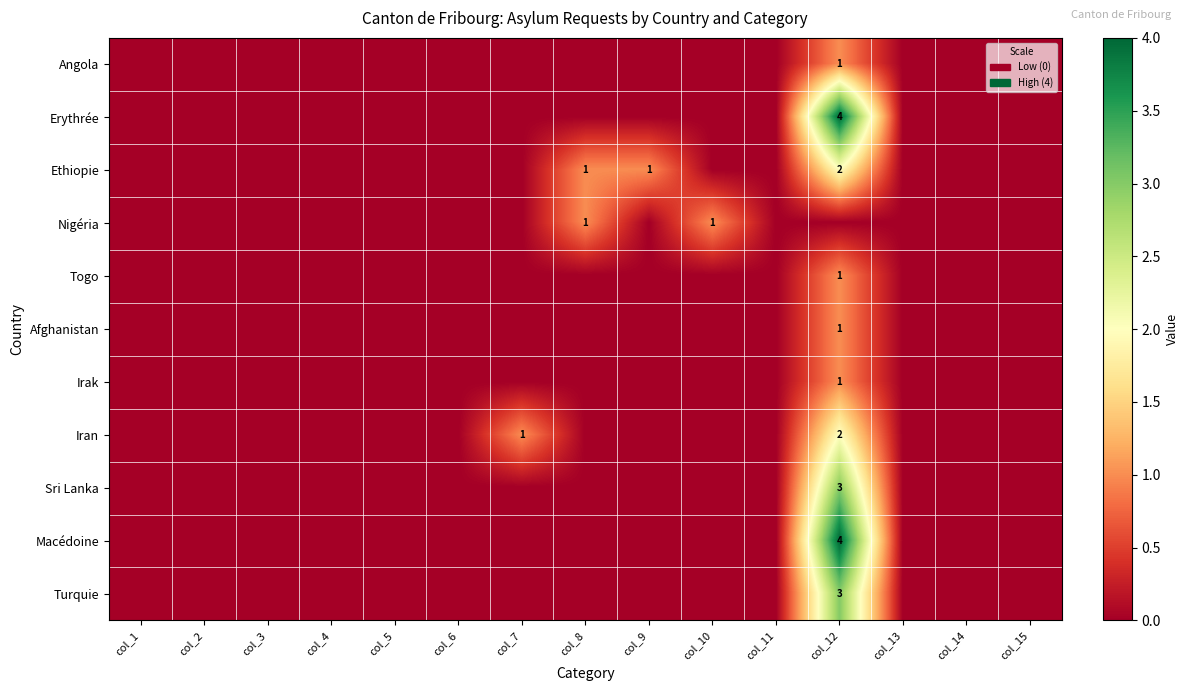

The Turquie series shows 3 at col_12. True or false?

True